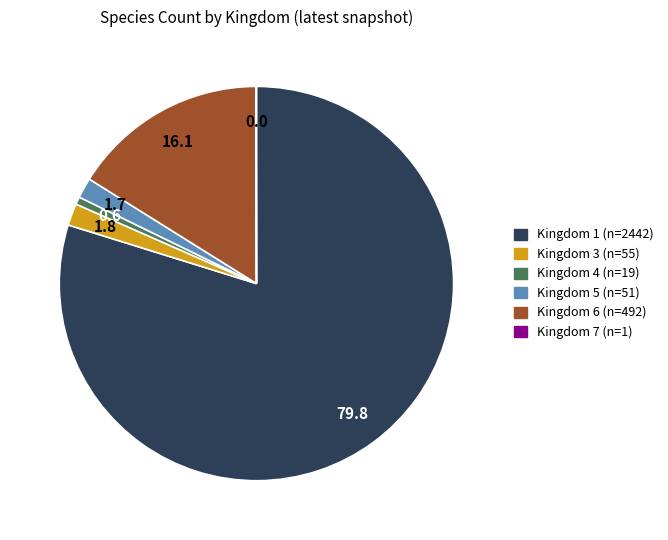

Is there any slice that represents more than half of the pie?

Yes